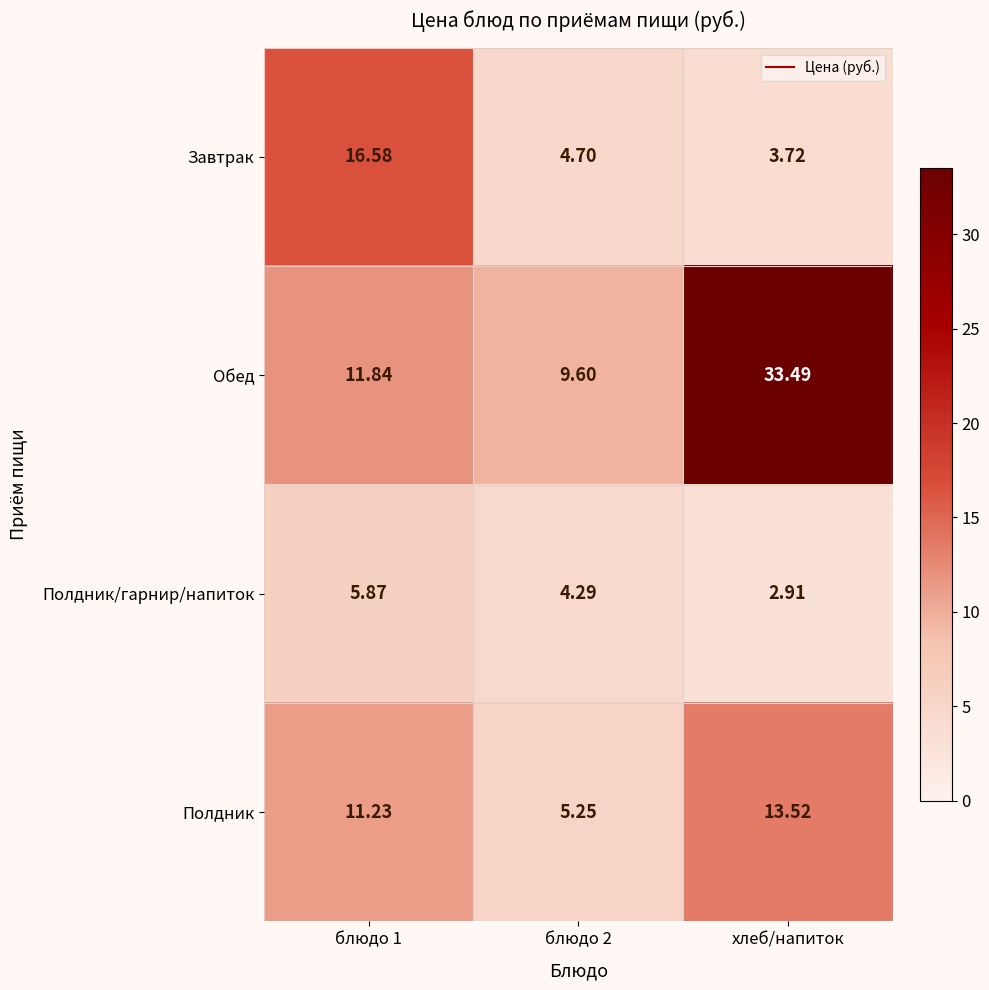

At which category is the sum across all series the highest?

хлеб/напиток